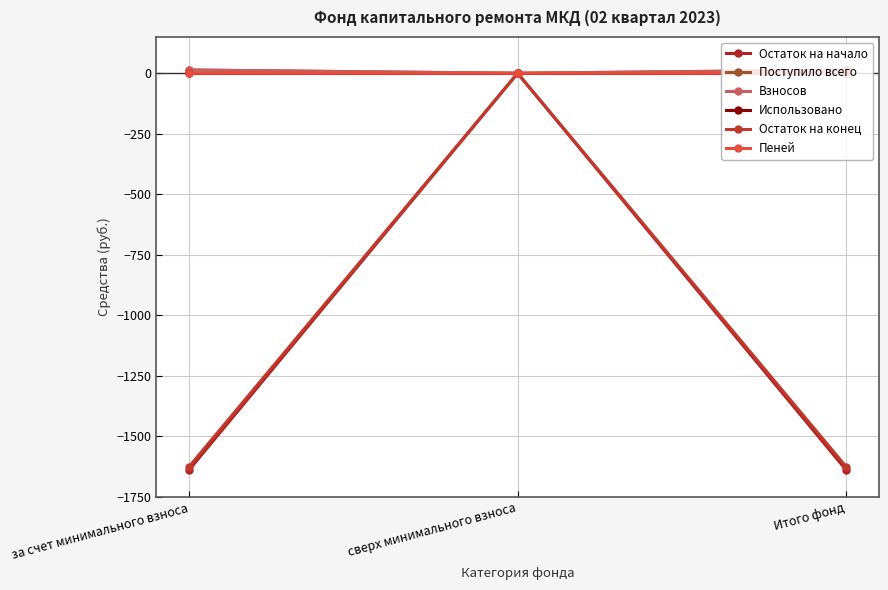

What is the lowest value of the Остаток на начало series?

-1638.1